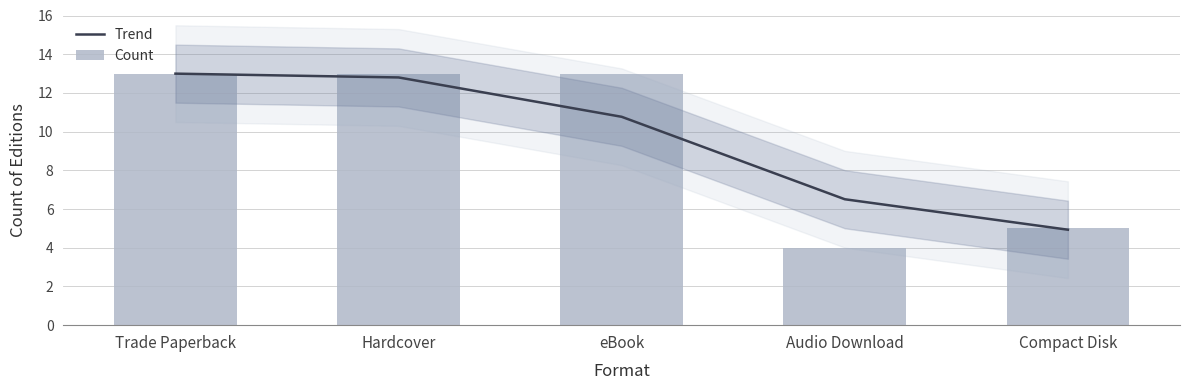

What is the label of the 3rd bar from the left?

eBook